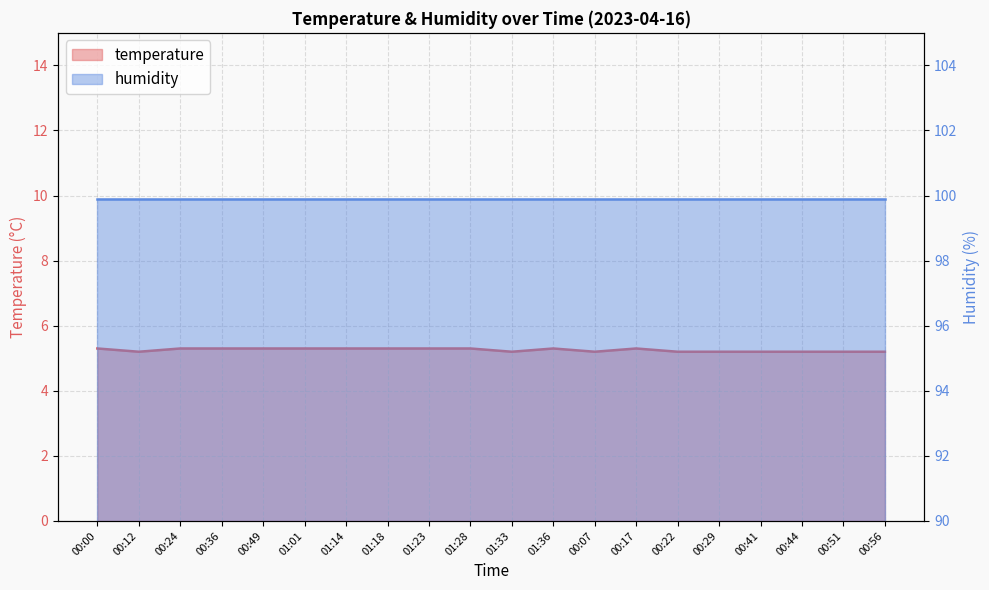

Between 00:41 and 00:29, which is larger?

00:41